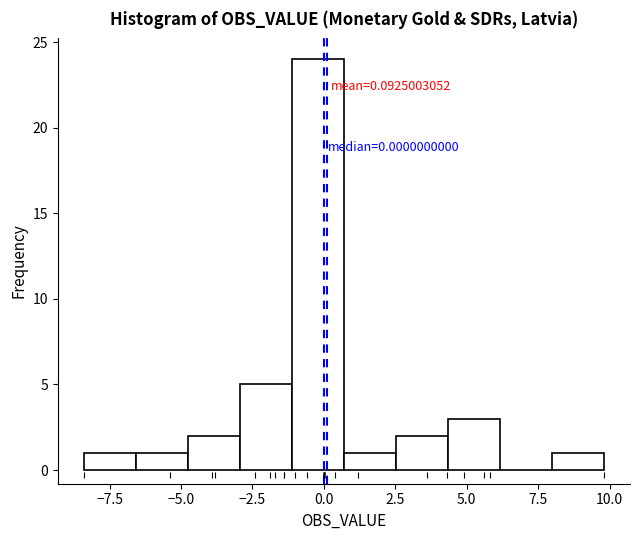

Read against the x-axis, roughly where is the centre of the tallest bar?

0.0